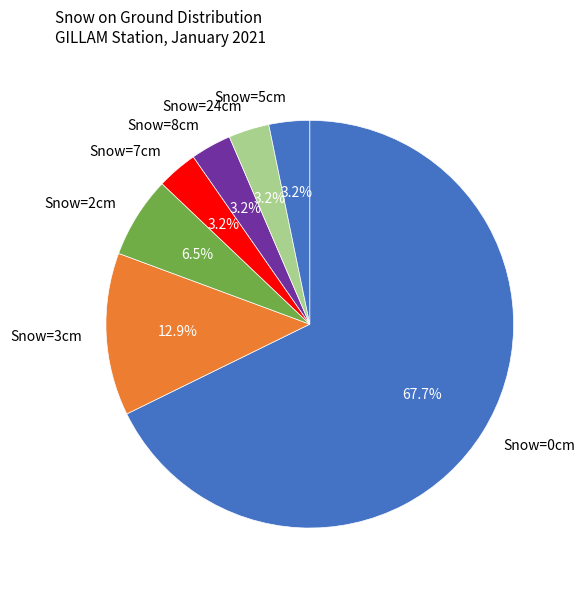

Which category has the biggest portion of the pie?

Snow=0cm